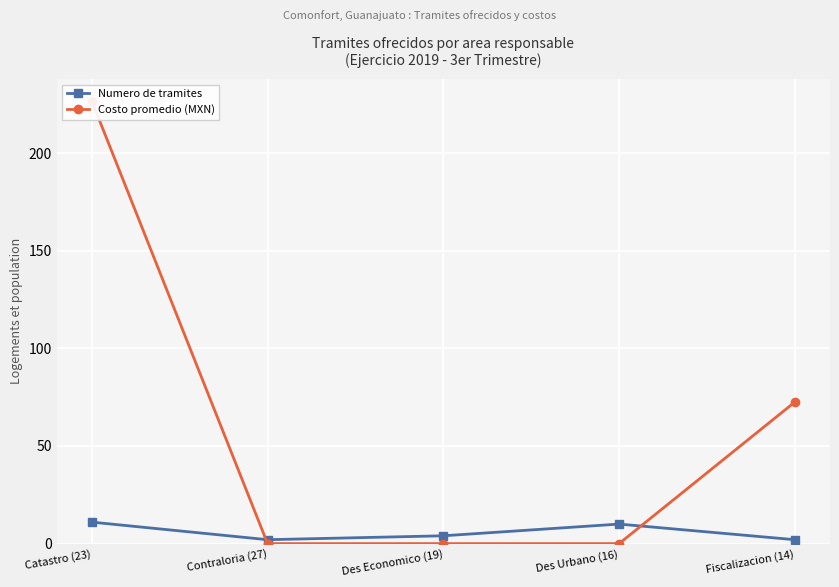

What is the spread (max minus min) of values at Catastro (23)?

215.6